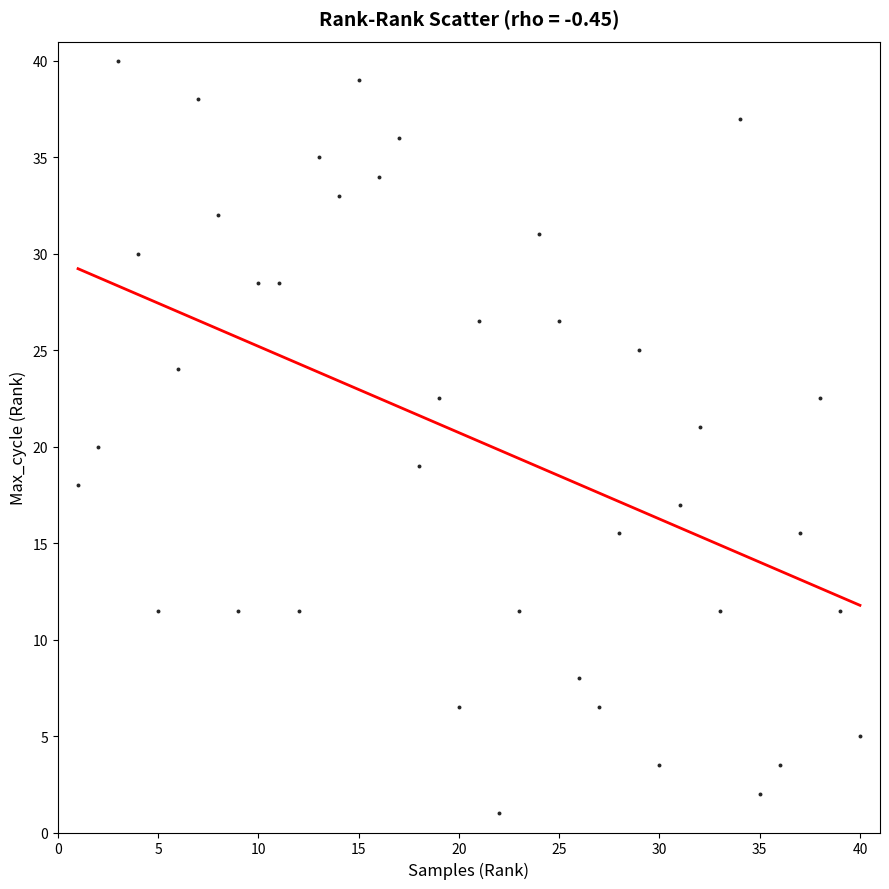

What is the range of Y values (max minus min)?

39.0